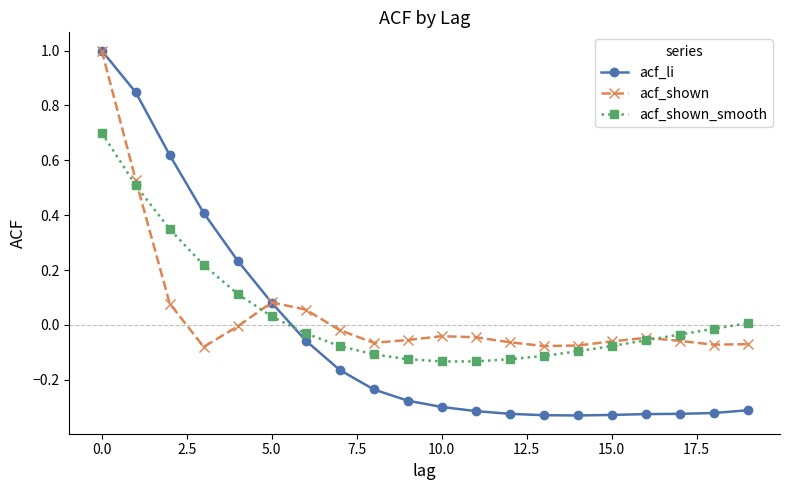

What is the value of the acf_shown point at the 1st from the left?

1.0